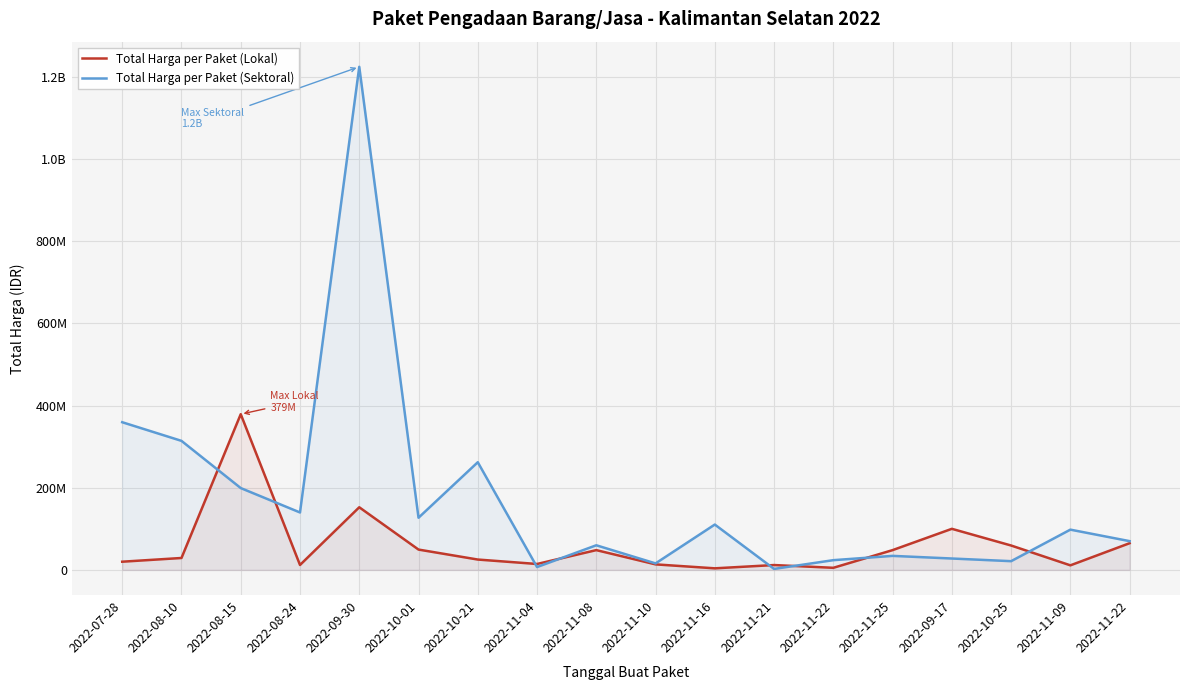

Is the value of Total Harga per Paket (Lokal) at 2022-11-04 greater than the value of Total Harga per Paket (Sektoral) at 2022-07-28?

No